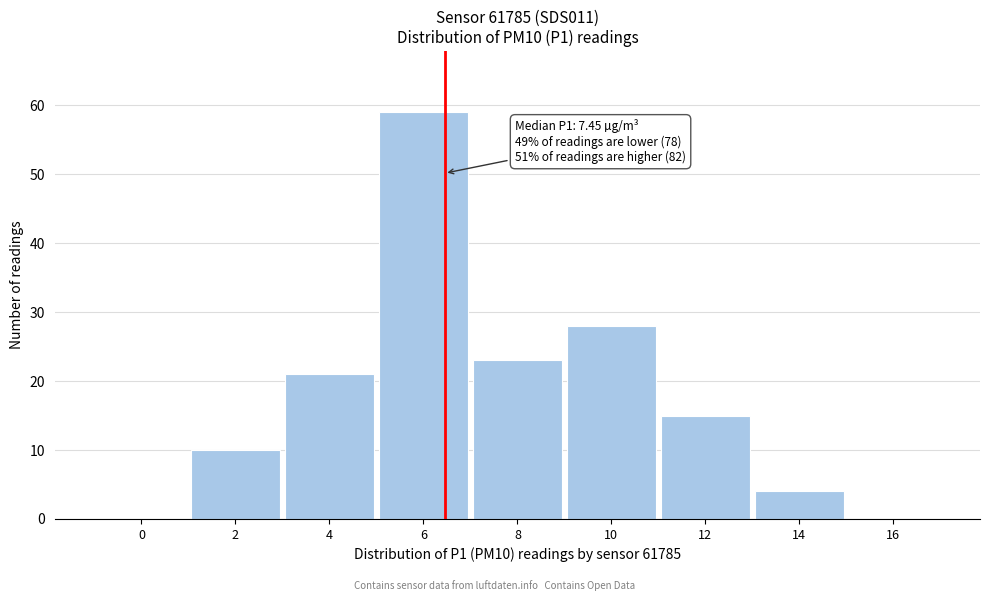

Reading left to right, transcribe all the data shown in this chart.

0=0	2=10	4=21	6=59	8=23	10=28	12=15	14=4	16=0